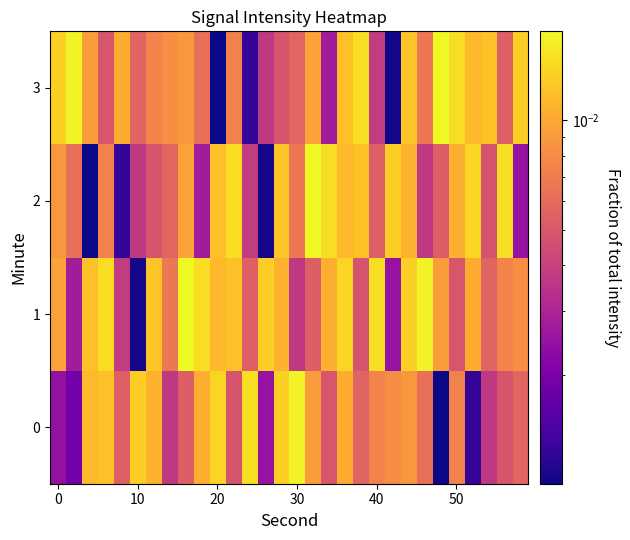

Reading left to right, transcribe all the data shown in this chart.

0: 0.0	0.0	0.0	0.0	0.0	0.0	0.0	0.0	0.0	0.0	0.0	0.0	0.0	0.0	0.0	0.0	0.0	0.0	0.0	0.0	0.0	0.0	0.0	0.0	0.0	0.0	0.0	0.0	0.0	0.0
1: 0.0	0.0	0.0	0.0	0.0	0.0	0.0	0.0	0.0	0.0	0.0	0.0	0.0	0.0	0.0	0.0	0.0	0.0	0.0	0.0	0.0	0.0	0.0	0.0	0.0	0.0	0.0	0.0	0.0	0.0
2: 0.0	0.0	0.0	0.0	0.0	0.0	0.0	0.0	0.0	0.0	0.0	0.0	0.0	0.0	0.0	0.0	0.0	0.0	0.0	0.0	0.0	0.0	0.0	0.0	0.0	0.0	0.0	0.0	0.0	0.0
3: 0.0	0.0	0.0	0.0	0.0	0.0	0.0	0.0	0.0	0.0	0.0	0.0	0.0	0.0	0.0	0.0	0.0	0.0	0.0	0.0	0.0	0.0	0.0	0.0	0.0	0.0	0.0	0.0	0.0	0.0